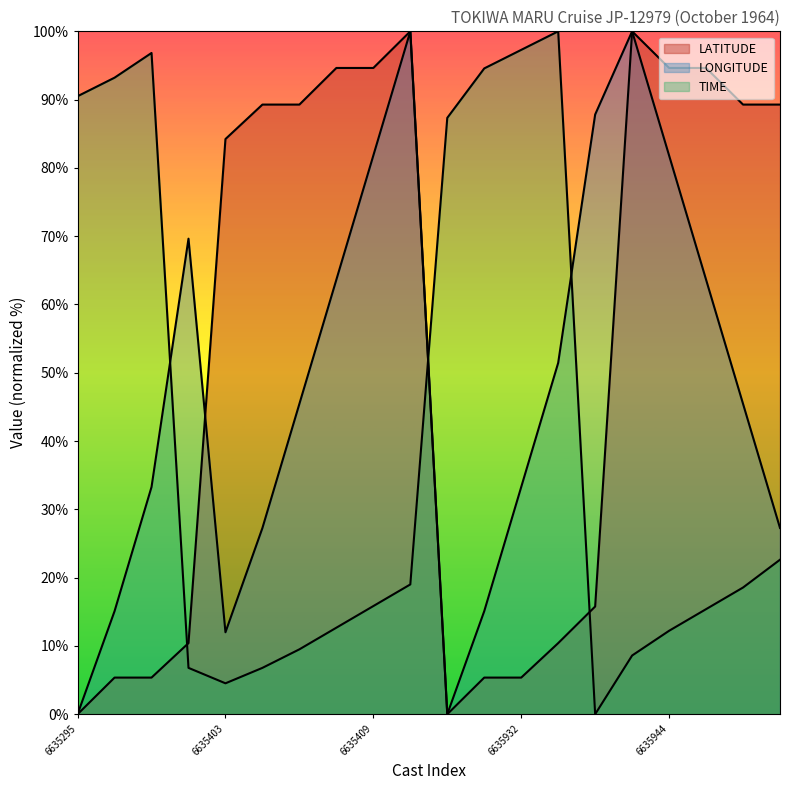

How many values in TIME are above zero?

19